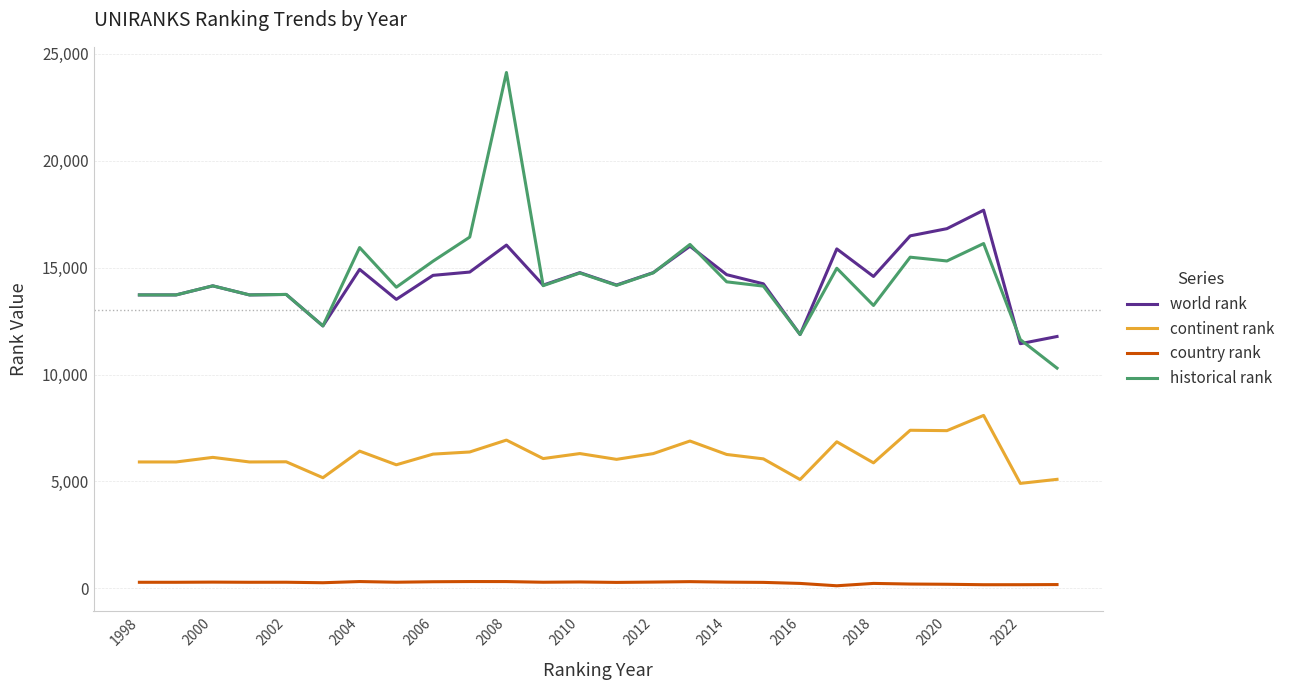

True or false: country rank and continent rank intersect in this chart.

False